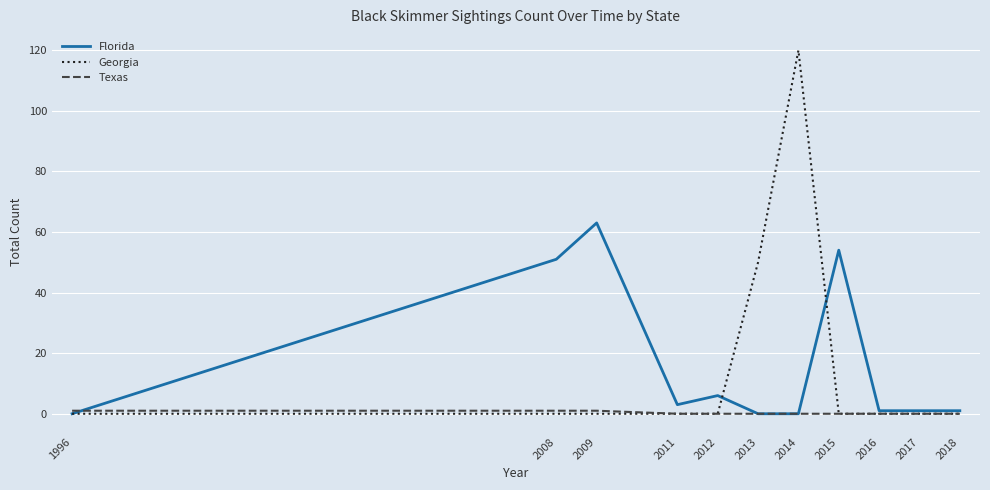

What is the sum of all Florida values?

180